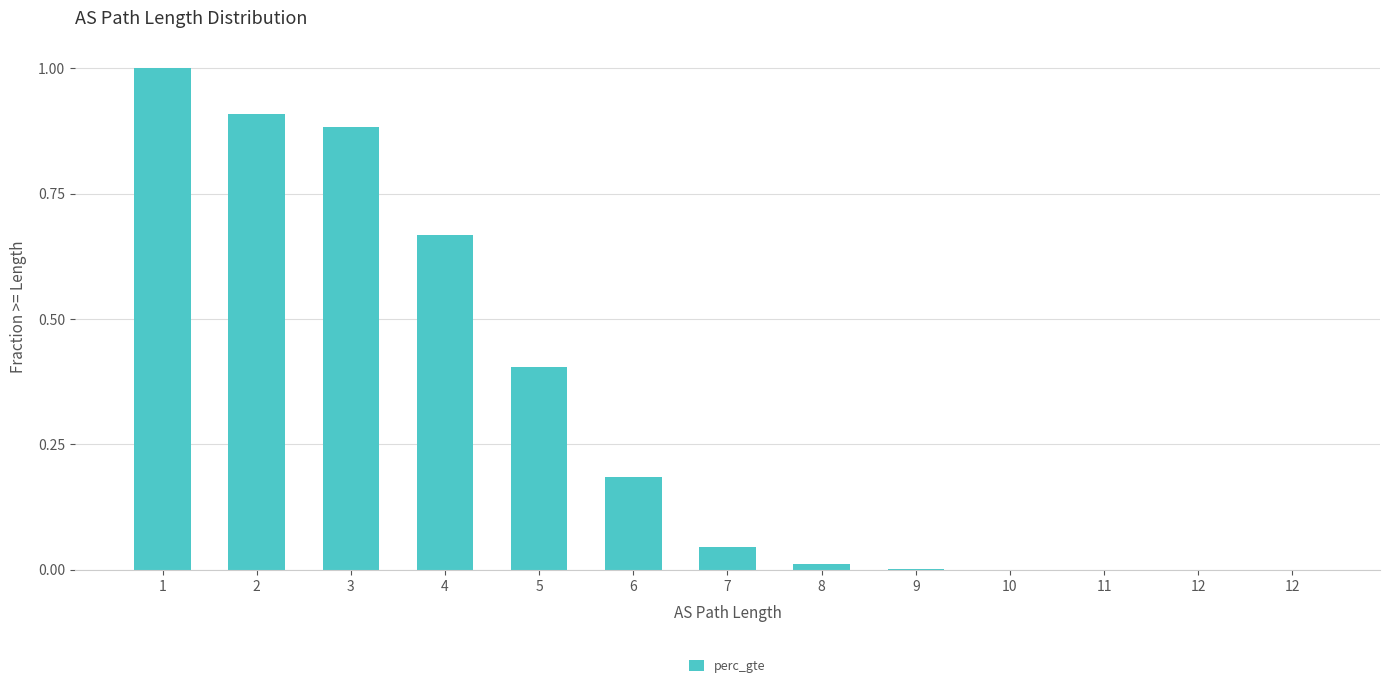

How many distinct data groups are displayed?

1